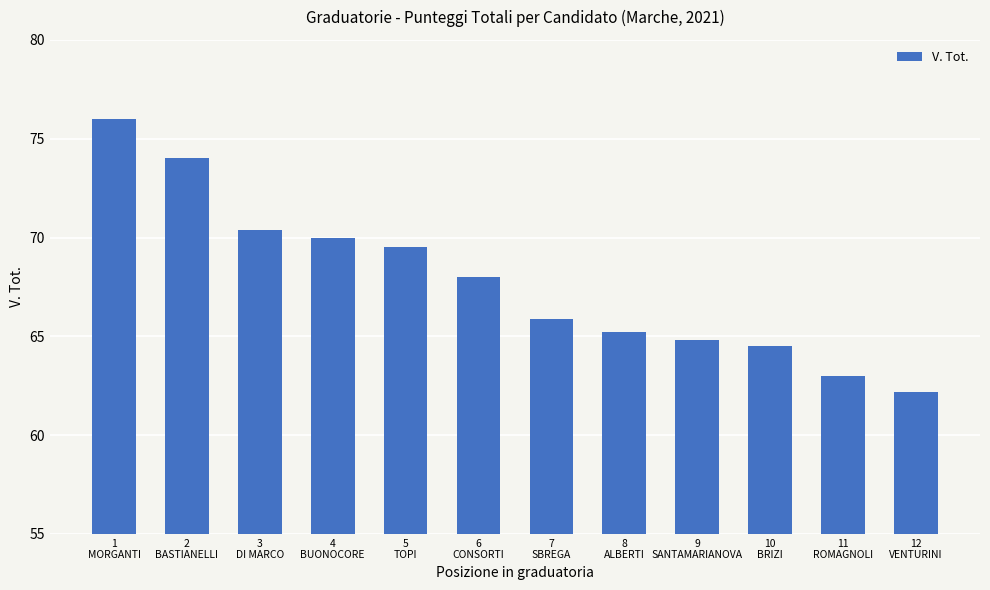

What is the value of the 11th bar from the left?

63.0